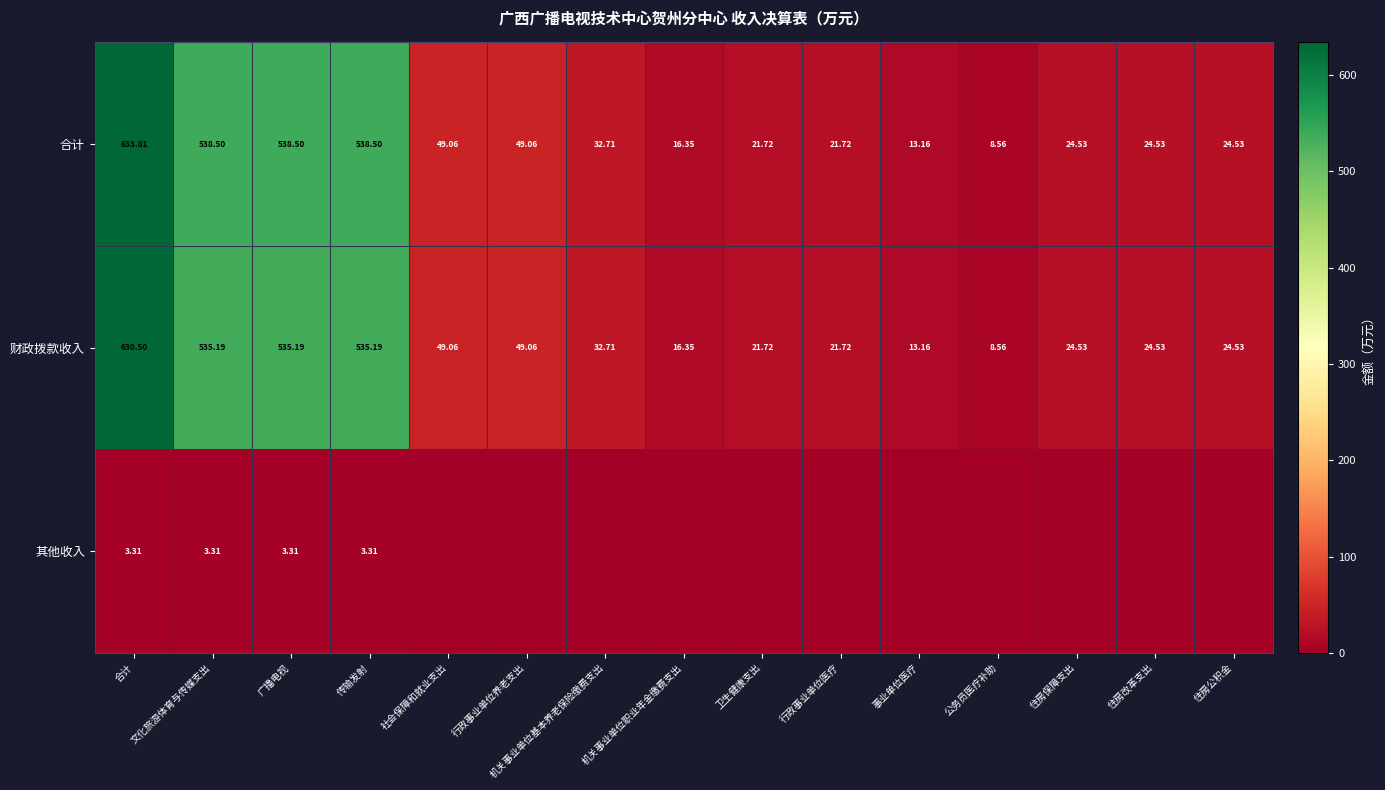

At which category does the chart reach its peak across all series?

合计